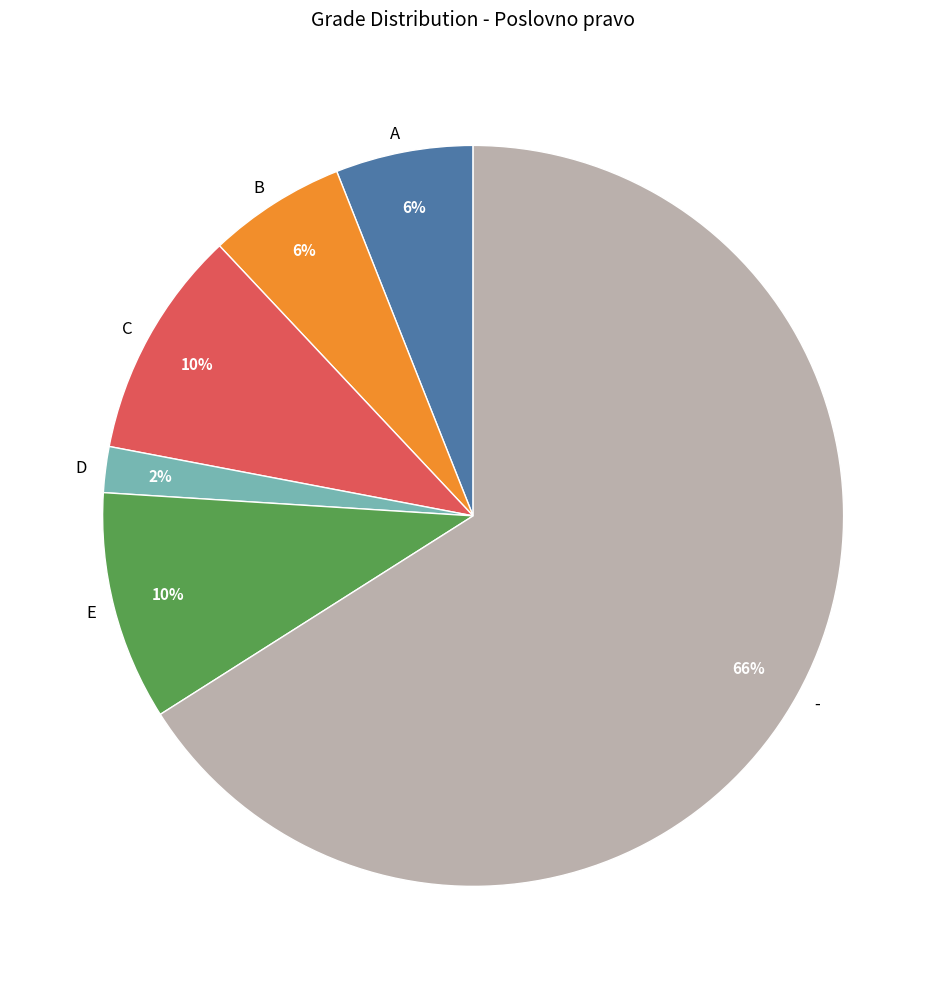

To the nearest percent, what percentage of the pie is A?

6%